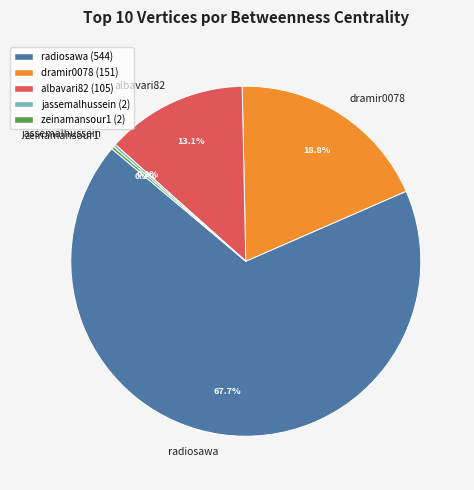

Which has a higher value, radiosawa or albavari82?

radiosawa